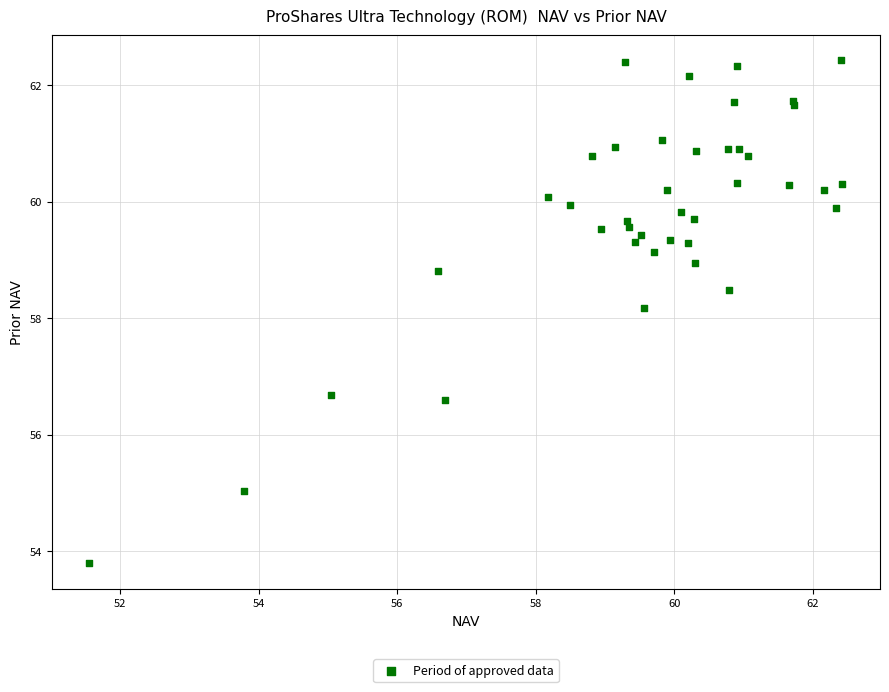

What Y value in the scatter plot is closest to 58?

58.2